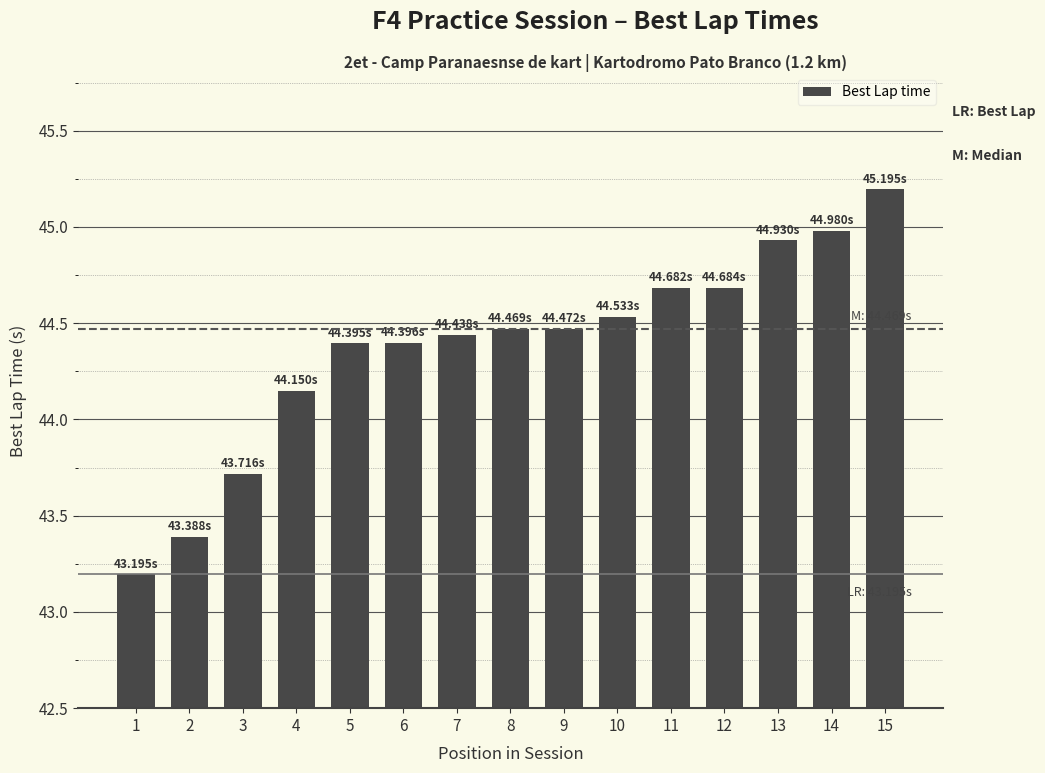

How many values are below 44?

3